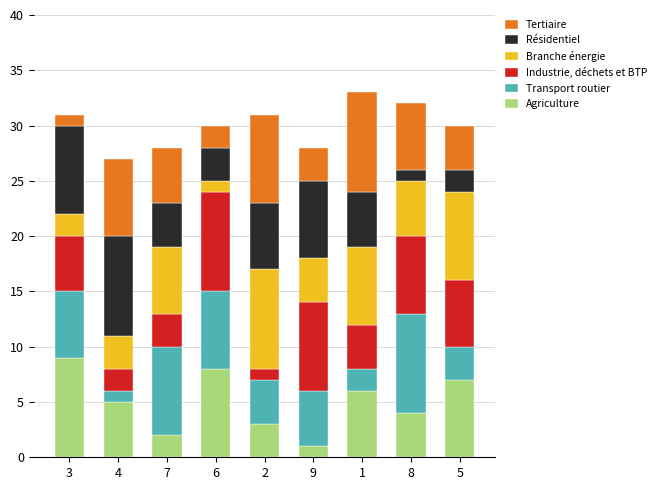

The value of Agriculture at 9 is 1. True or false?

True